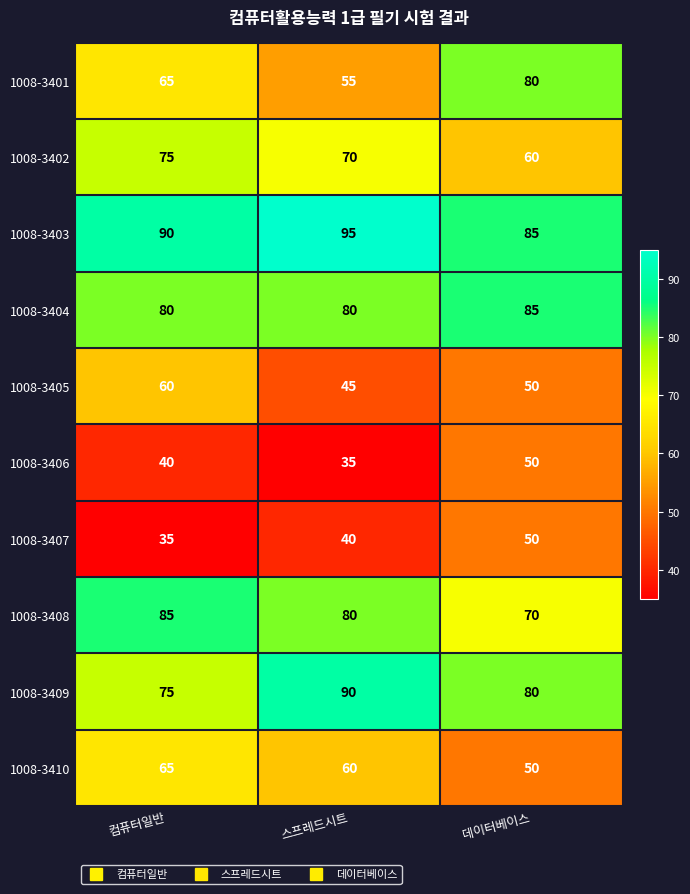

What is the maximum value for 1008-3401?

80